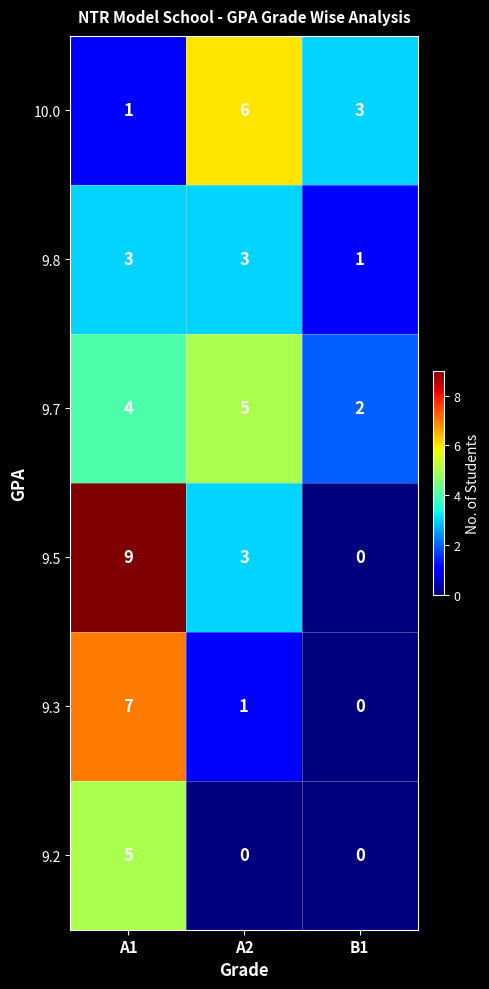

What is the difference between the highest and lowest values at A2?

6